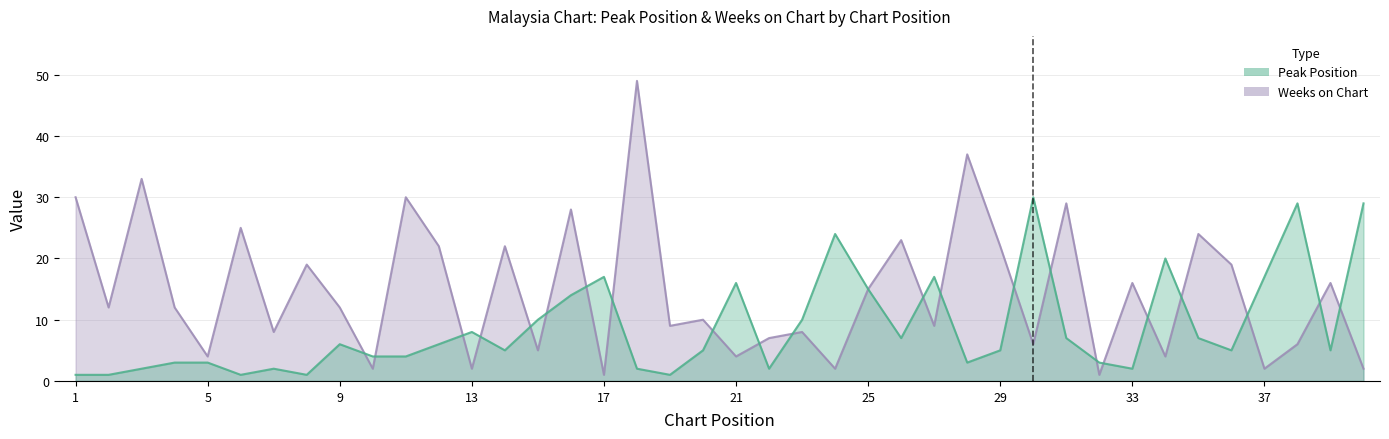

Rank the series at 19 from highest to lowest value.

Weeks on Chart, Peak Position